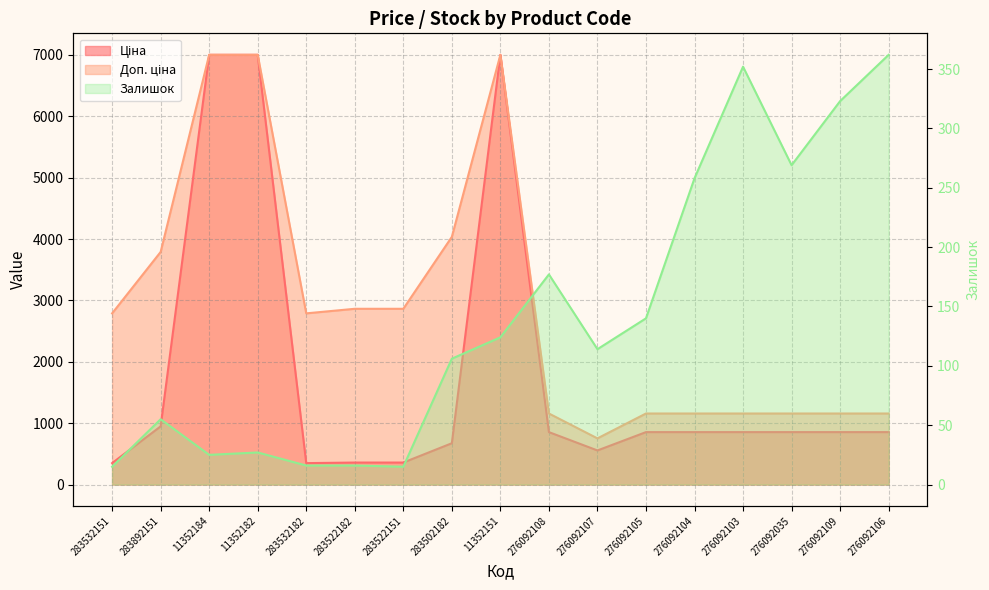

Which label corresponds to the largest value in the chart?

276092106